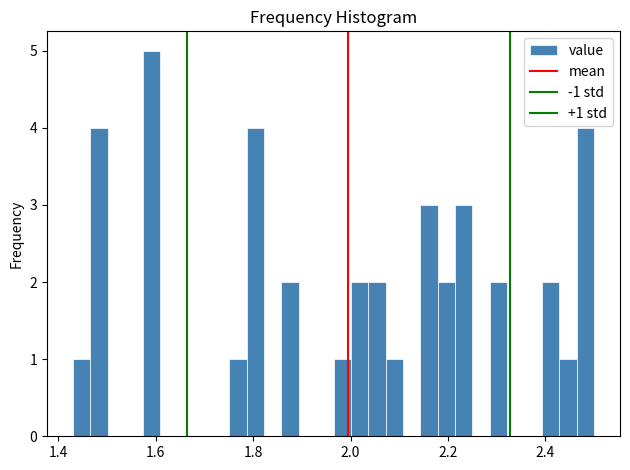

Around what value on the x-axis is the tallest bar? Give the approximate position of its centre, as read against the axis.

1.60